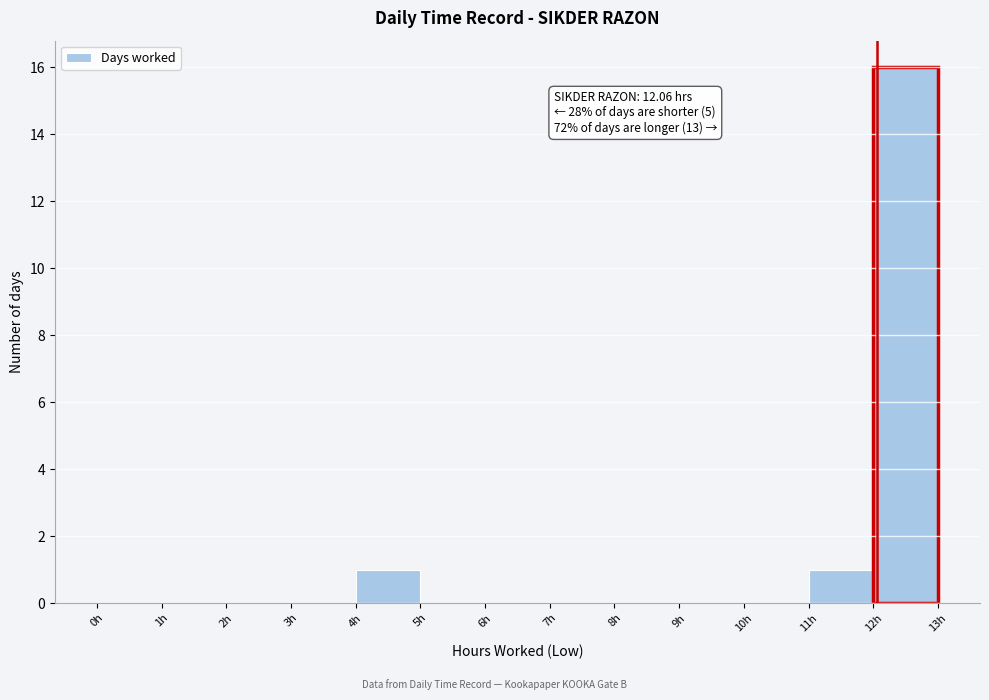

Which range on the x-axis has the tallest bar?

12 to 13